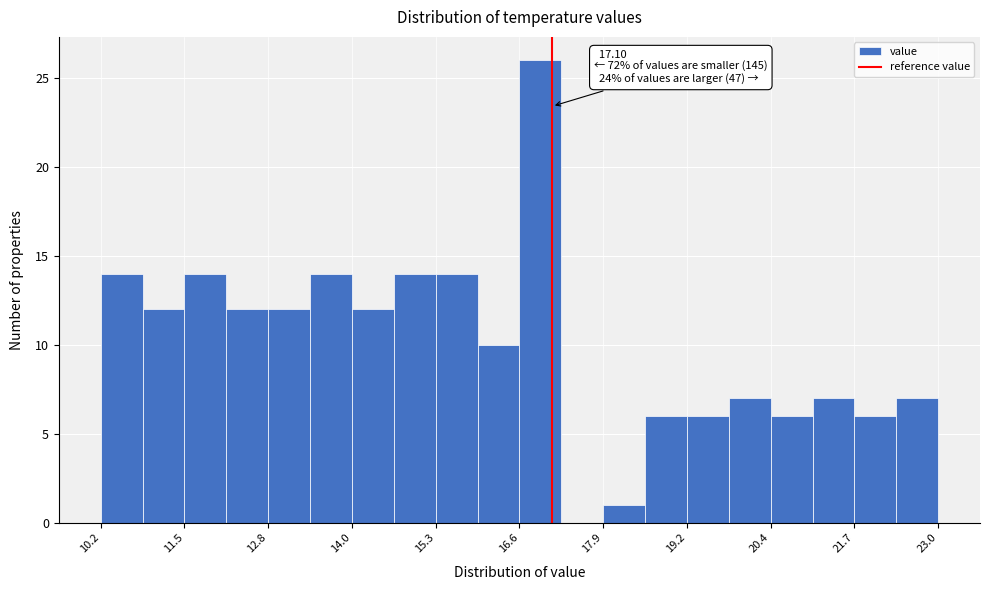

Read against the x-axis, roughly where is the centre of the tallest bar?

17.0